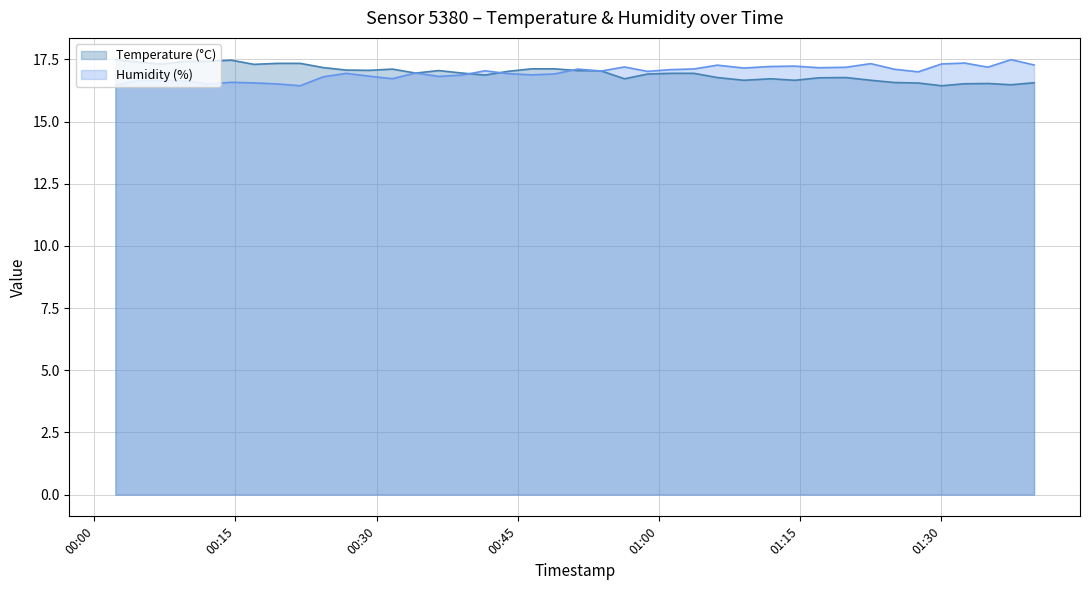

The Humidity (%) series shows 16.6 at 2023-05-24T00:09:38. True or false?

True